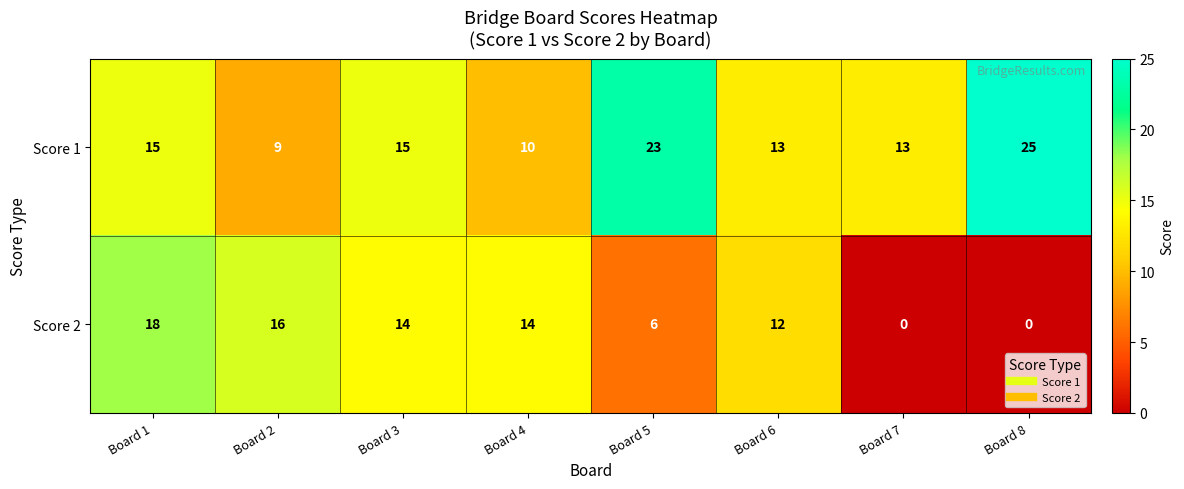

What is the spread (max minus min) of values at Board 8?

25